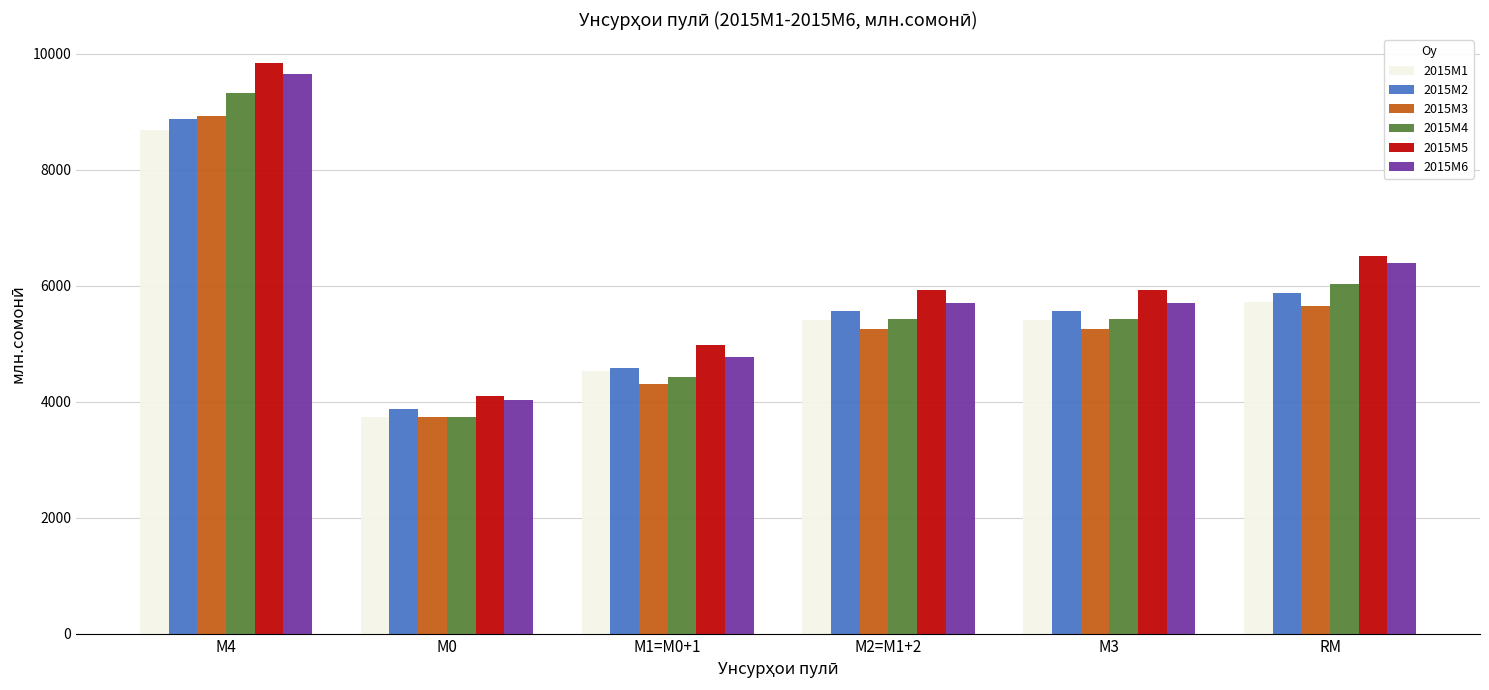

Where does the 2015M2 series first go above 5556?

М4